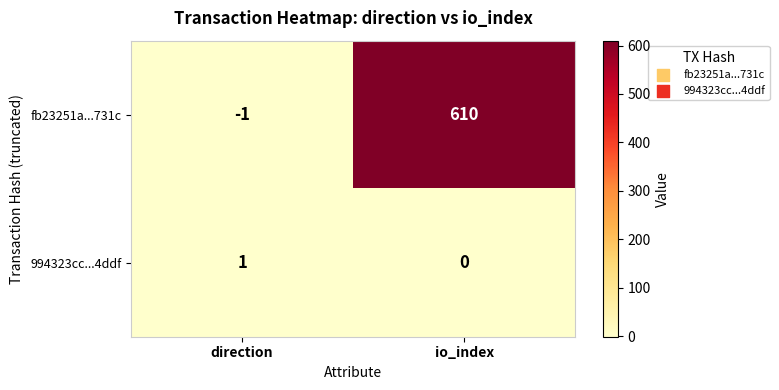

Which label corresponds to the largest value in the chart?

io_index